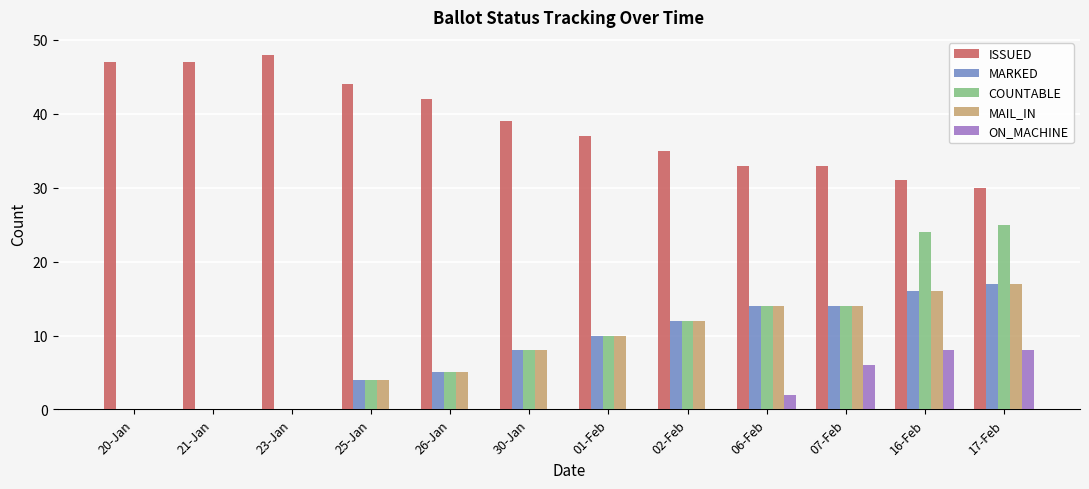

Reading left to right, transcribe all the data shown in this chart.

ISSUED: 20-Jan=47	21-Jan=47	23-Jan=48	25-Jan=44	26-Jan=42	30-Jan=39	01-Feb=37	02-Feb=35	06-Feb=33	07-Feb=33	16-Feb=31	17-Feb=30
MARKED: 20-Jan=0	21-Jan=0	23-Jan=0	25-Jan=4	26-Jan=5	30-Jan=8	01-Feb=10	02-Feb=12	06-Feb=14	07-Feb=14	16-Feb=16	17-Feb=17
COUNTABLE: 20-Jan=0	21-Jan=0	23-Jan=0	25-Jan=4	26-Jan=5	30-Jan=8	01-Feb=10	02-Feb=12	06-Feb=14	07-Feb=14	16-Feb=24	17-Feb=25
MAIL_IN: 20-Jan=0	21-Jan=0	23-Jan=0	25-Jan=4	26-Jan=5	30-Jan=8	01-Feb=10	02-Feb=12	06-Feb=14	07-Feb=14	16-Feb=16	17-Feb=17
ON_MACHINE: 20-Jan=0	21-Jan=0	23-Jan=0	25-Jan=0	26-Jan=0	30-Jan=0	01-Feb=0	02-Feb=0	06-Feb=2	07-Feb=6	16-Feb=8	17-Feb=8